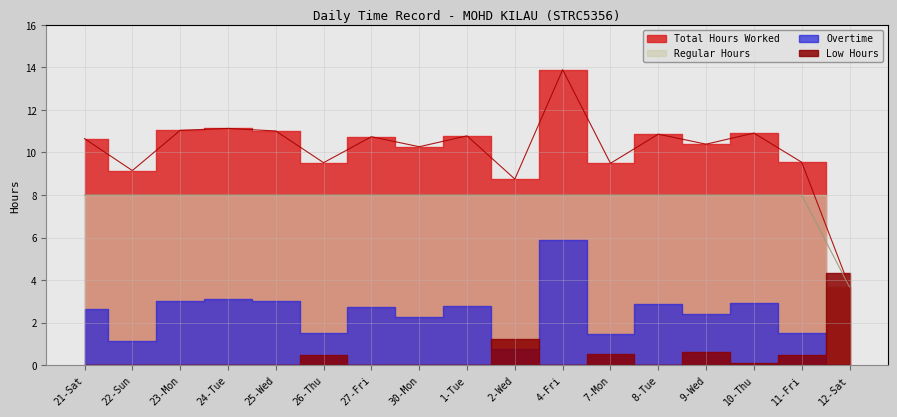

At which category does Total Hours Worked reach its first local valley?

22-Sun